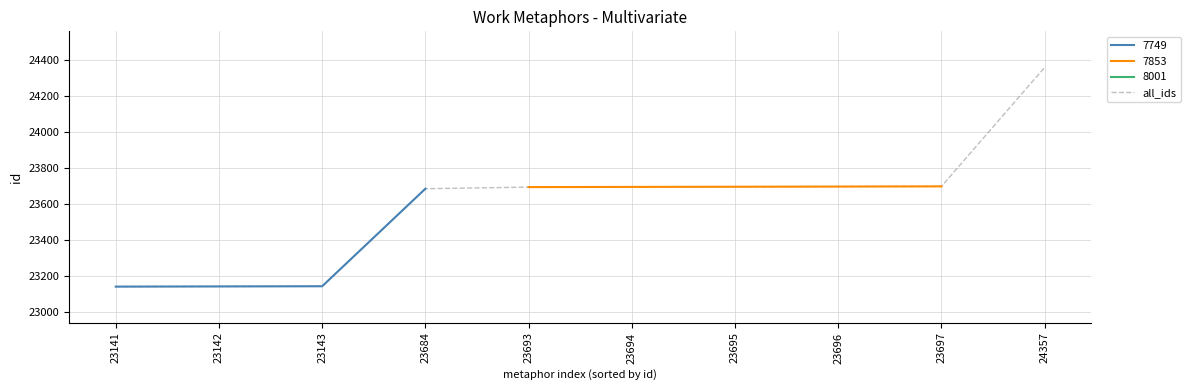

Rank the categories by value from highest to lowest.

24357, 23697, 23696, 23695, 23694, 23693, 23684, 23143, 23142, 23141